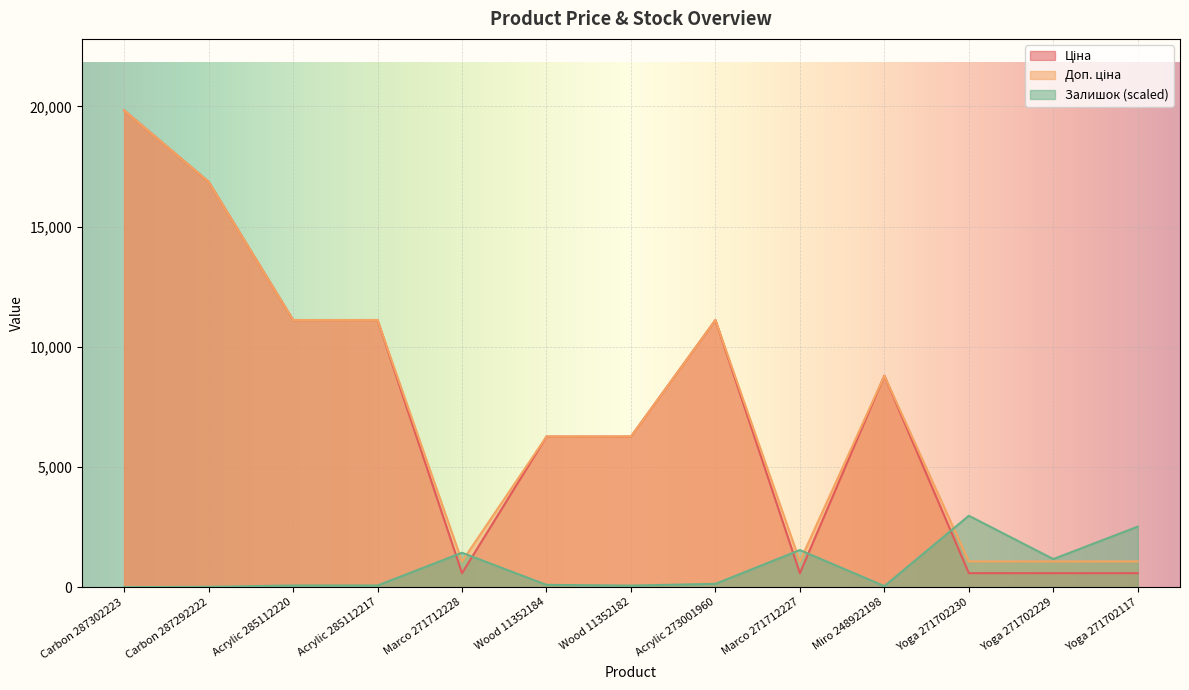

How many data points in Доп. ціна are less than 6266?

5